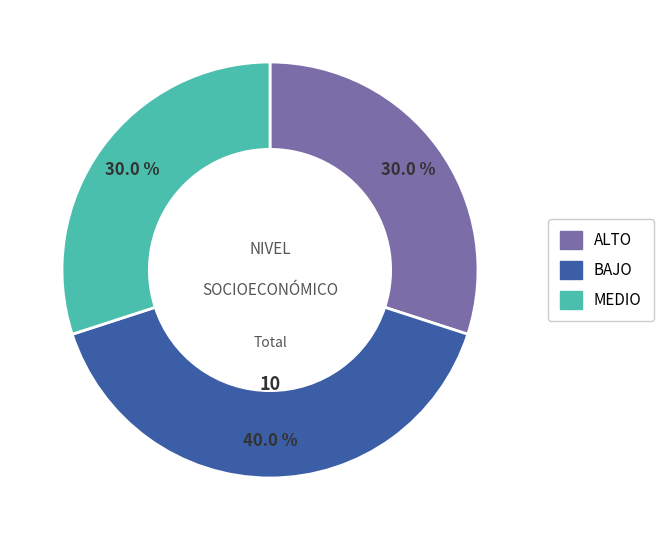

To the nearest percent, what is the difference between the largest and smallest slice percentages?

10%